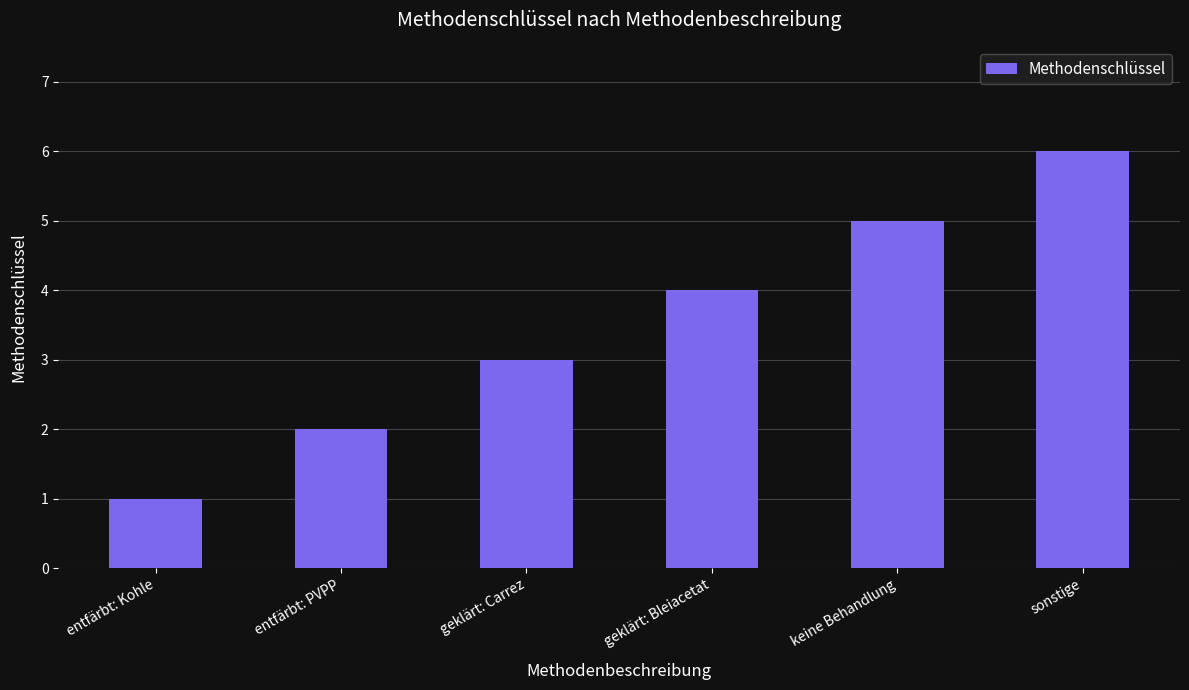

What is the value of the 3rd bar from the left?

3